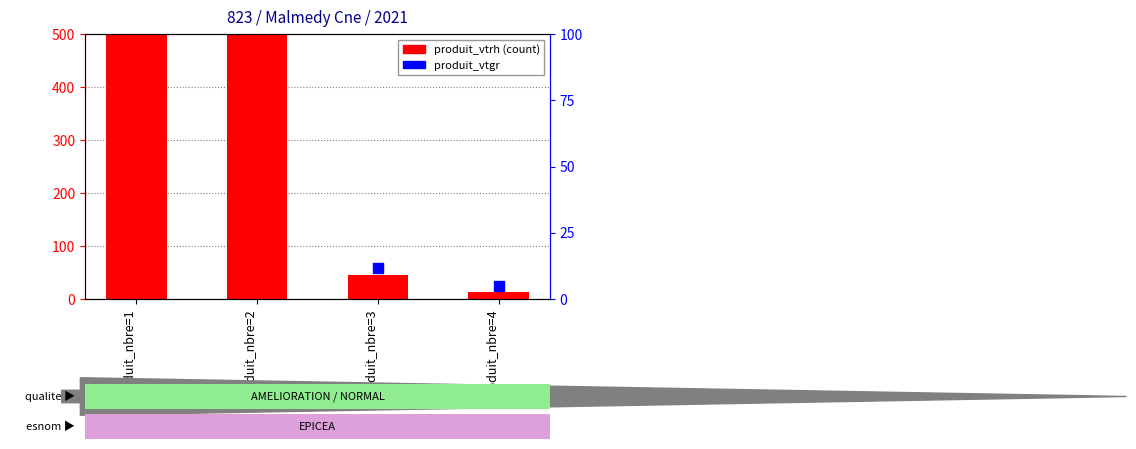

What is the total value across all series at produit_nbre=4?

19.0